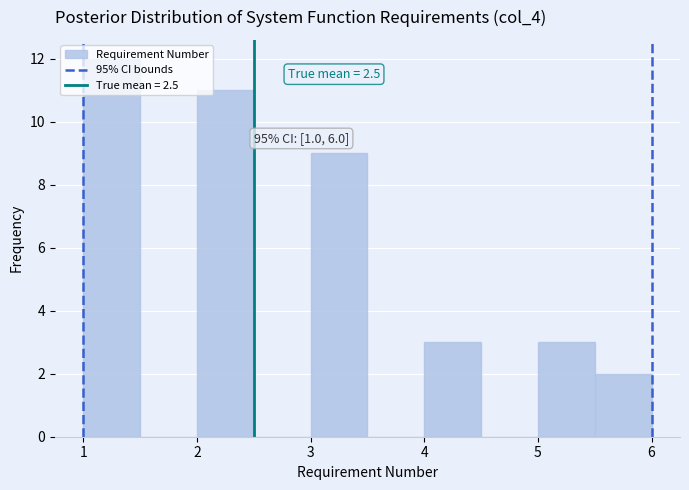

Which range on the x-axis has the tallest bar?

1.0 to 1.5